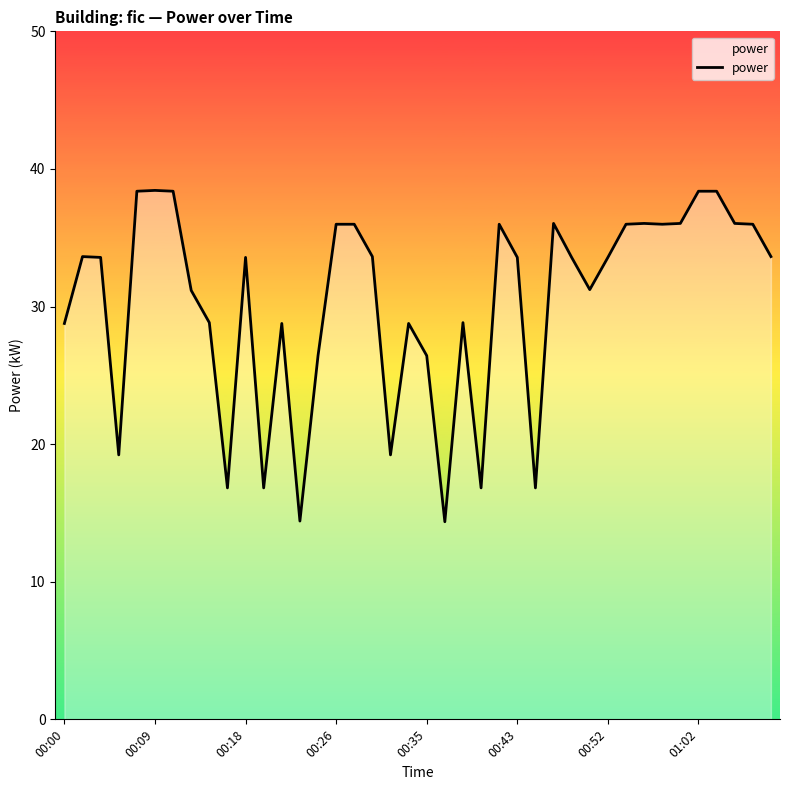

What is the maximum value shown in the chart?

38.4